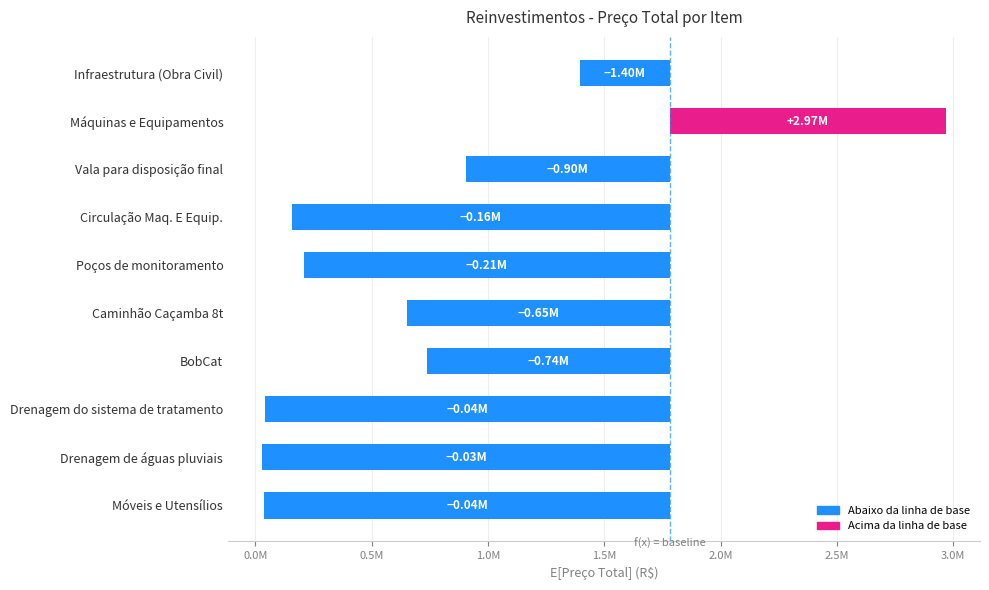

Does the chart contain any negative values?

Yes